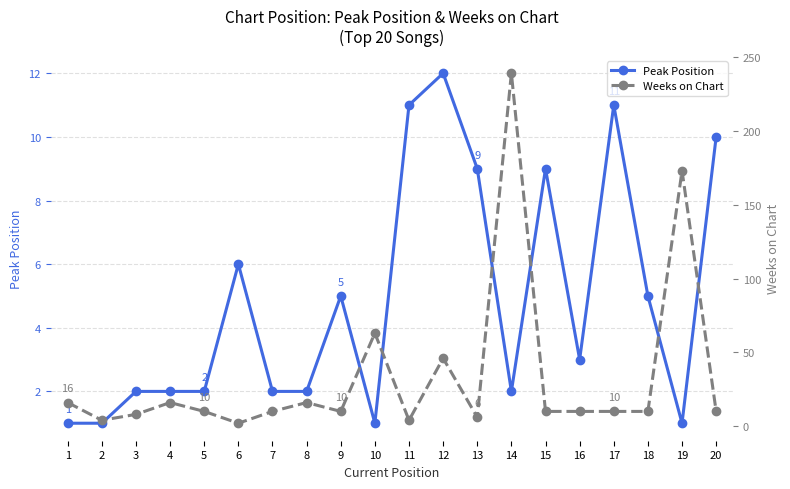

Which category has the highest value across all series?

14